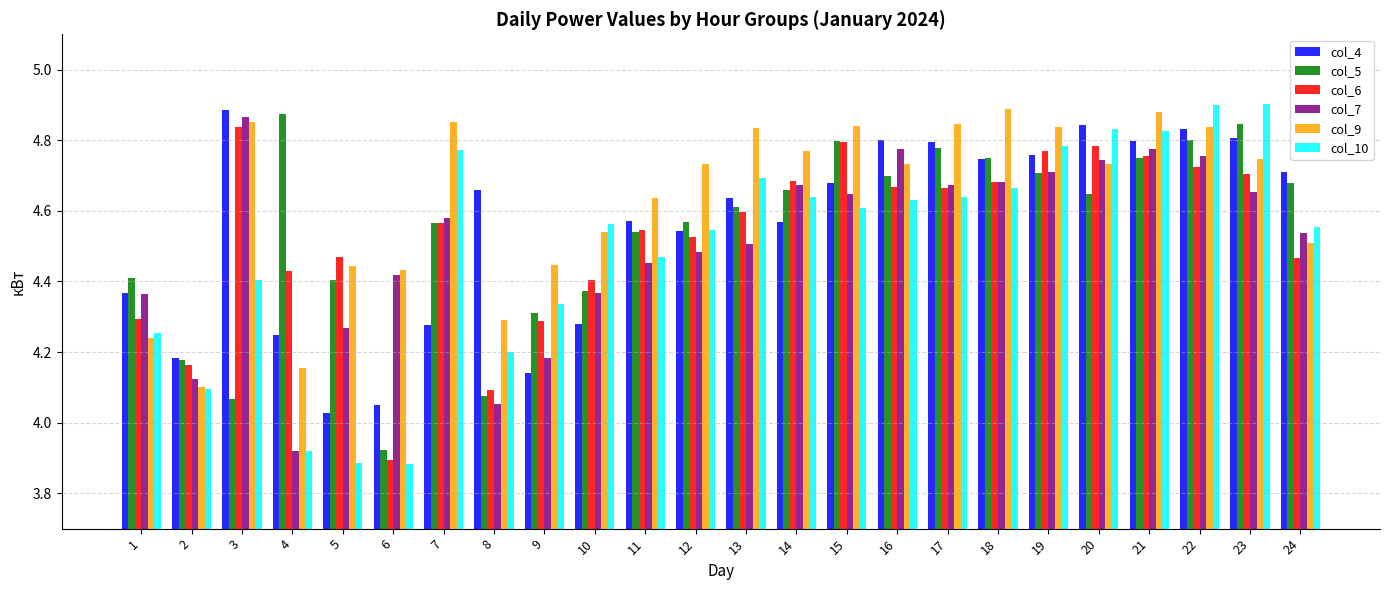

What is the spread (max minus min) of values at 7?

0.6